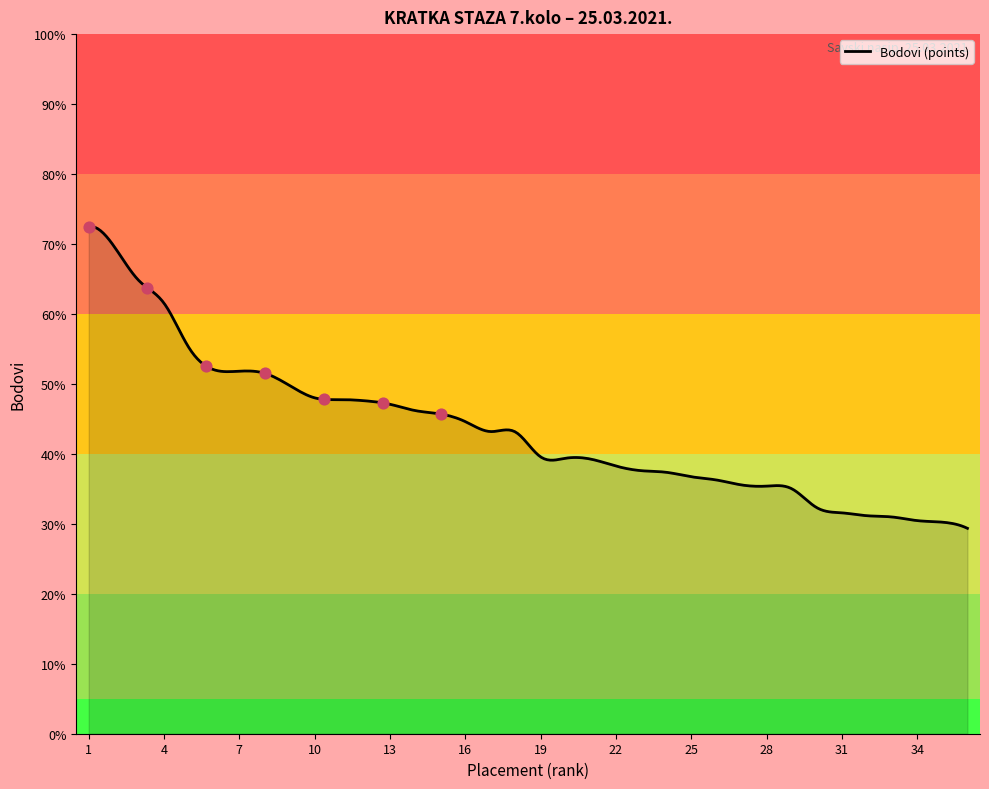

What is the maximum value shown in the chart?

72.5